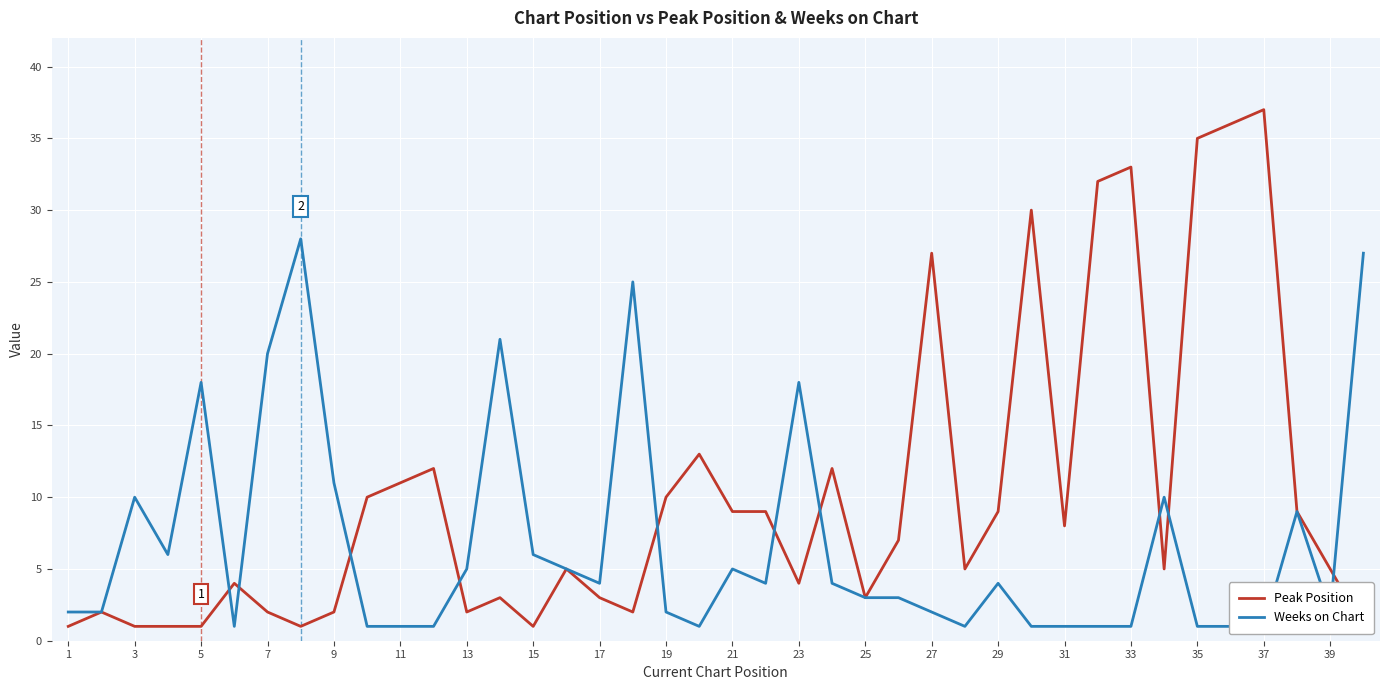

Between 13 and 17, which series saw the biggest shift?

Peak Position